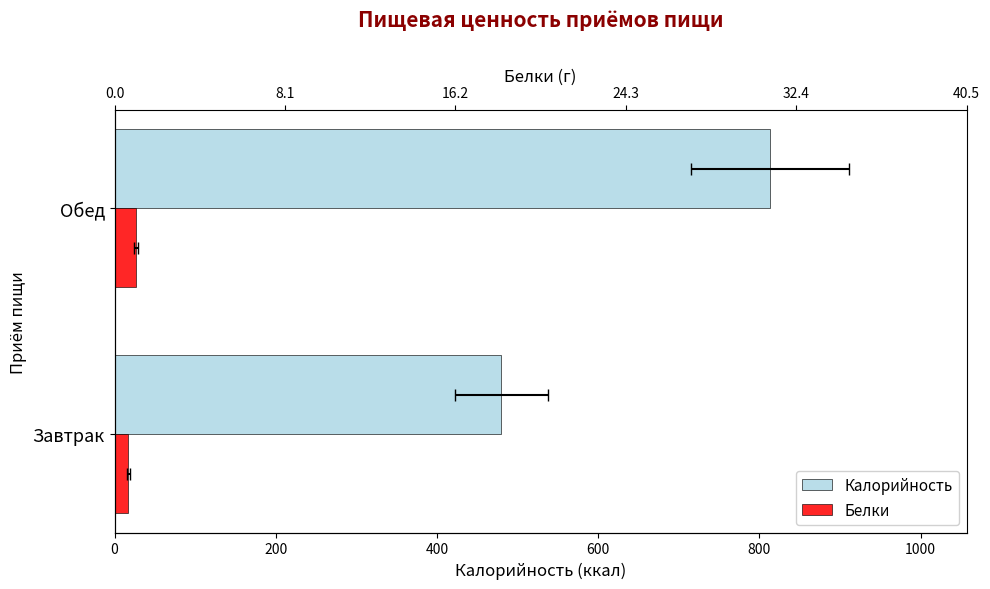

Are the bars grouped side by side (vs. stacked)?

Yes